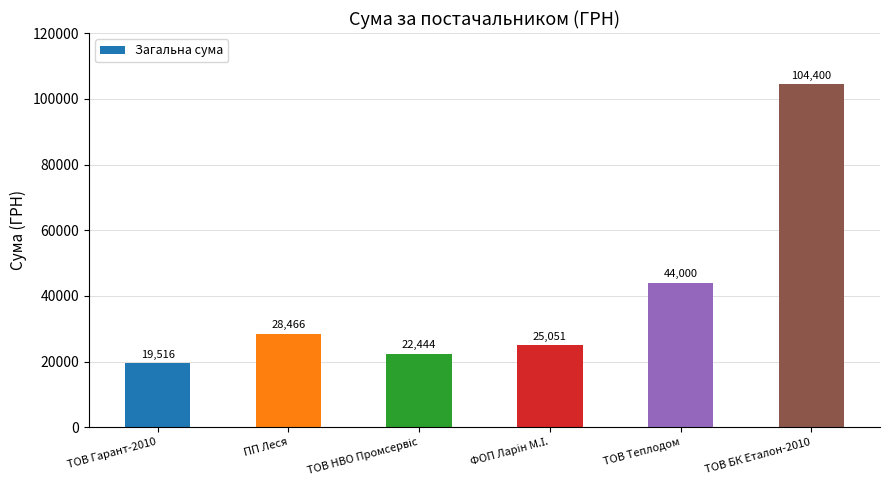

What is the greatest value displayed?

104400.0